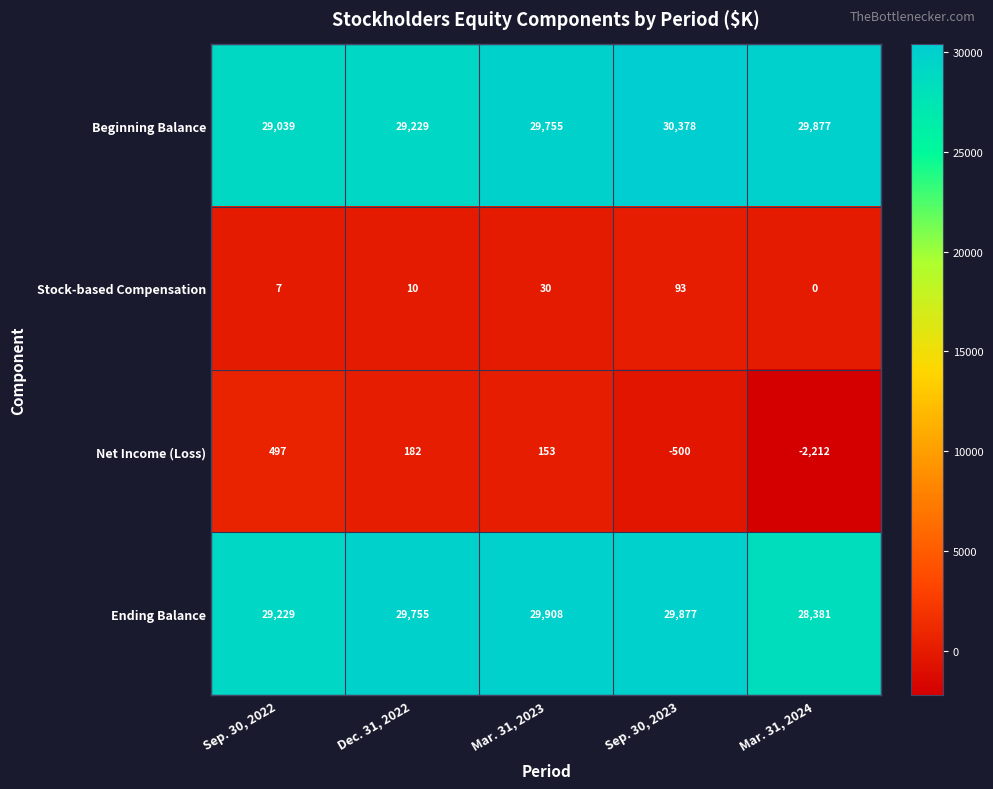

Which series changed the most between Dec. 31, 2022 and Mar. 31, 2024?

Net Income (Loss)